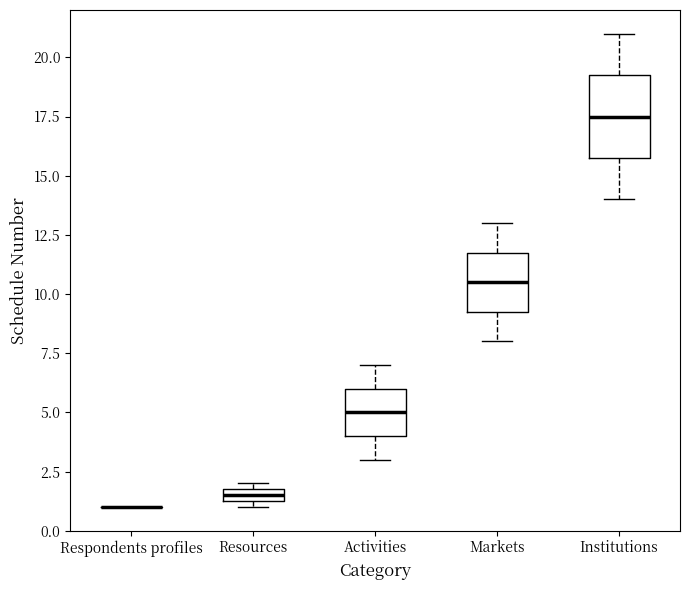

Where is the lower edge of the box for Resources on the y-axis? The values are not printed on the chart, so give them approximately, as read against the axis.

1.5